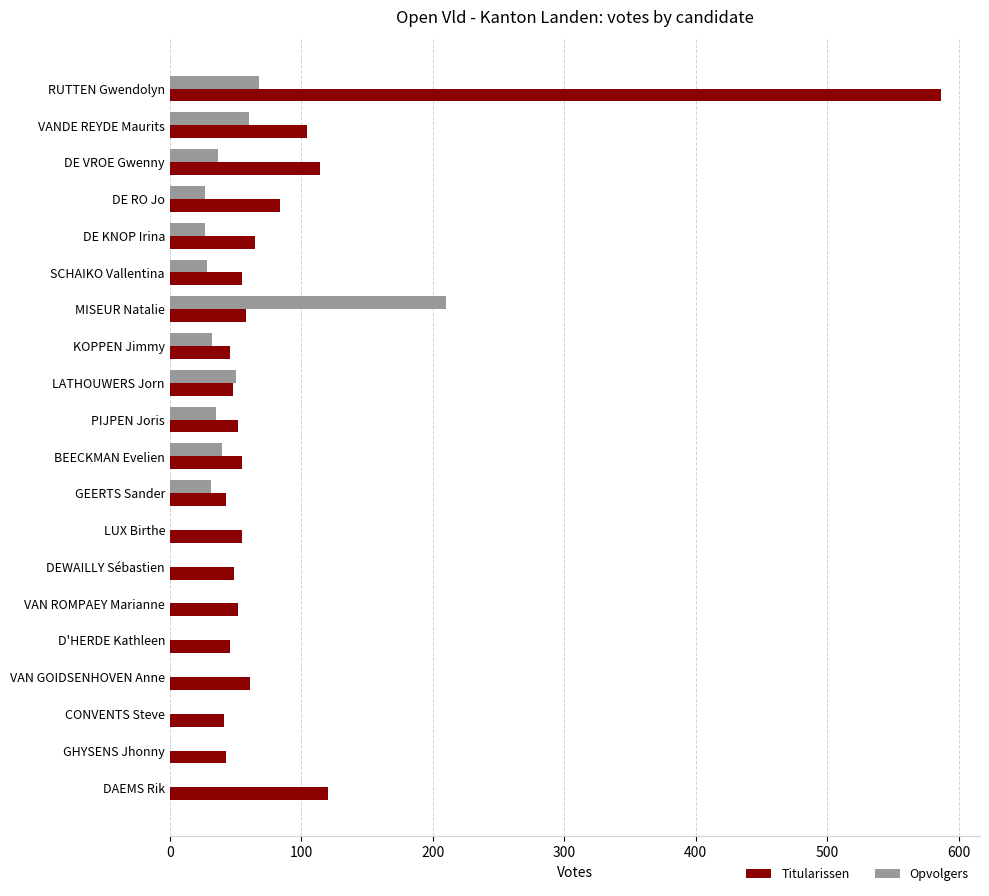

Between DE VROE Gwenny and KOPPEN Jimmy, which series saw the biggest shift?

Titularissen